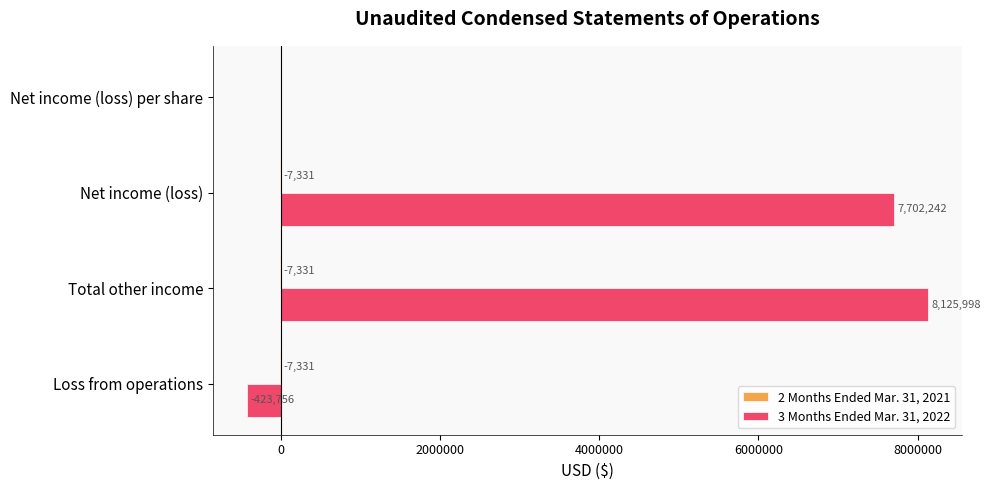

At which category is the sum across all series the highest?

Total other income